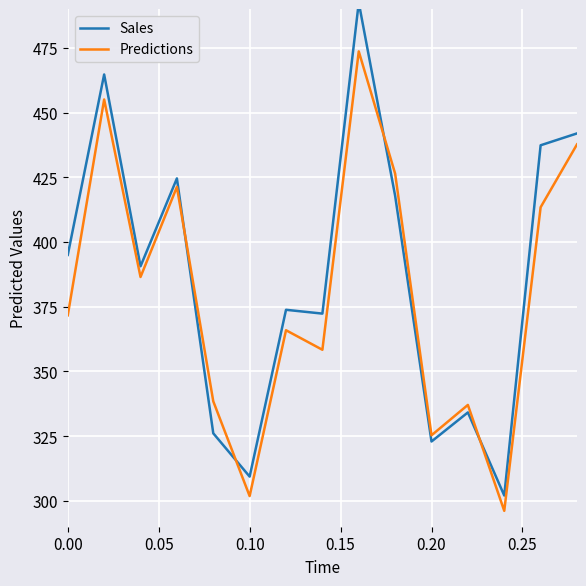

What is the lowest value of the Predictions series?

296.1